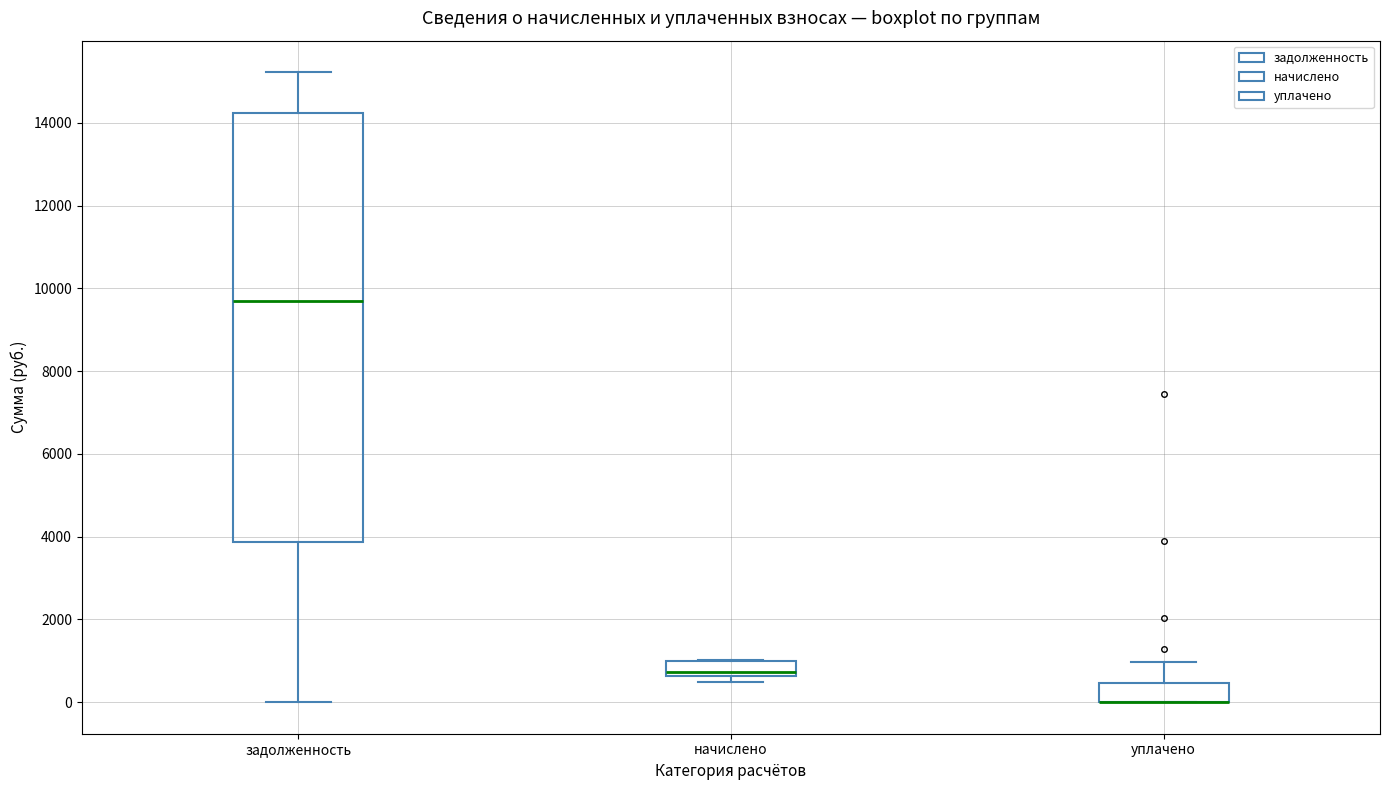

Reading left to right, transcribe this box plot: for each box, give where its median line is, the range the box spans, and where its two whiskers end, as read against the y-axis. The values are not printed on the chart, so give them approximately, as read against the axis.

задолженность: median 9600, box 3800 to 14200, whiskers 0 to 15200
начислено: median 800, box 600 to 1000, whiskers 400 to 1000
уплачено: median 0 (drawn on the box's lower edge), box 0 to 400, whiskers 0 to 1000